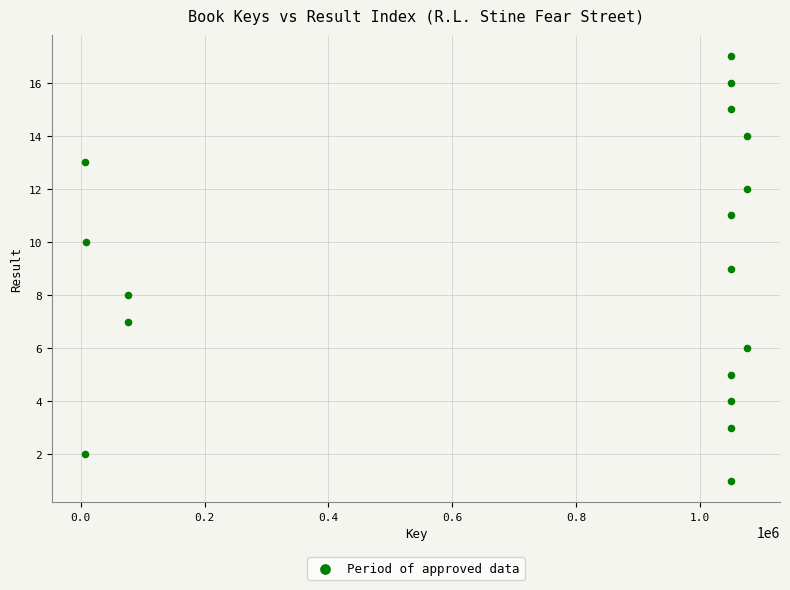

What is the range of Y values (max minus min)?

16